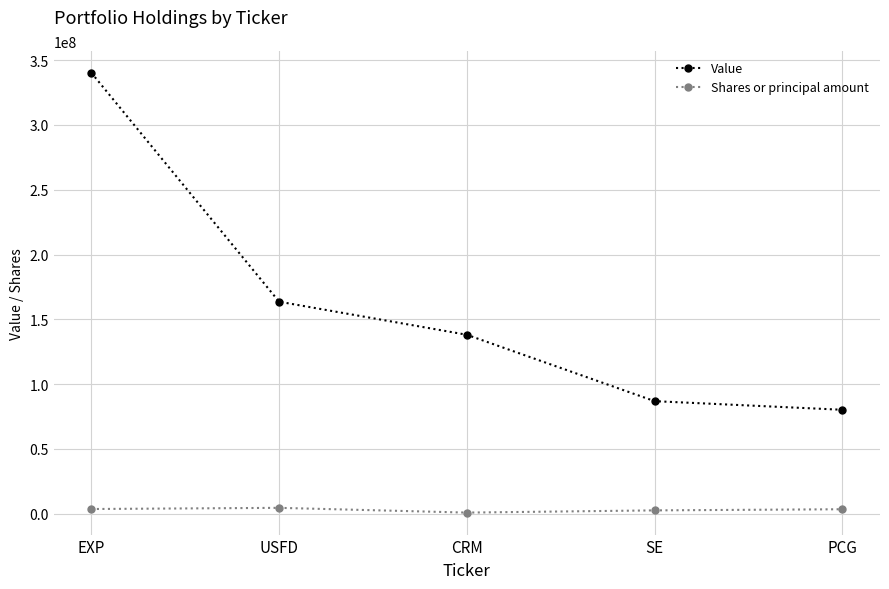

At which label is Value closest to 210214500?

USFD